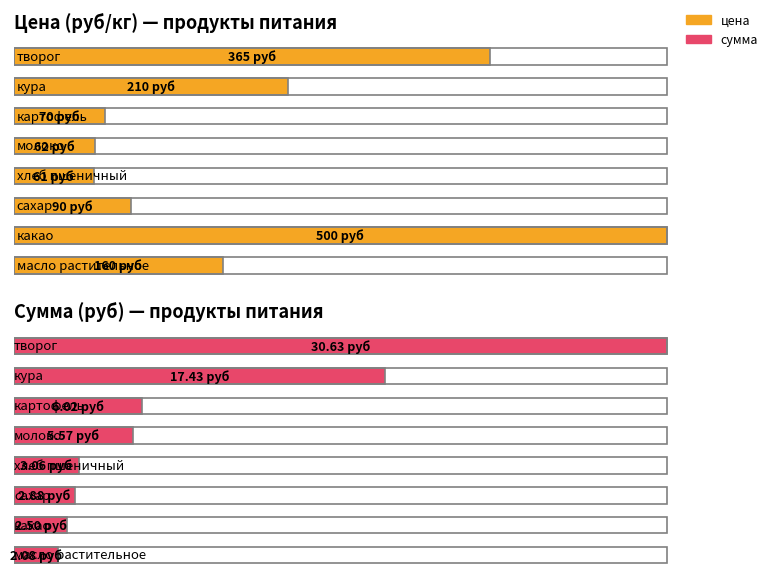

What is the sum of the цена values at какао and хлеб пшеничный?

561.1